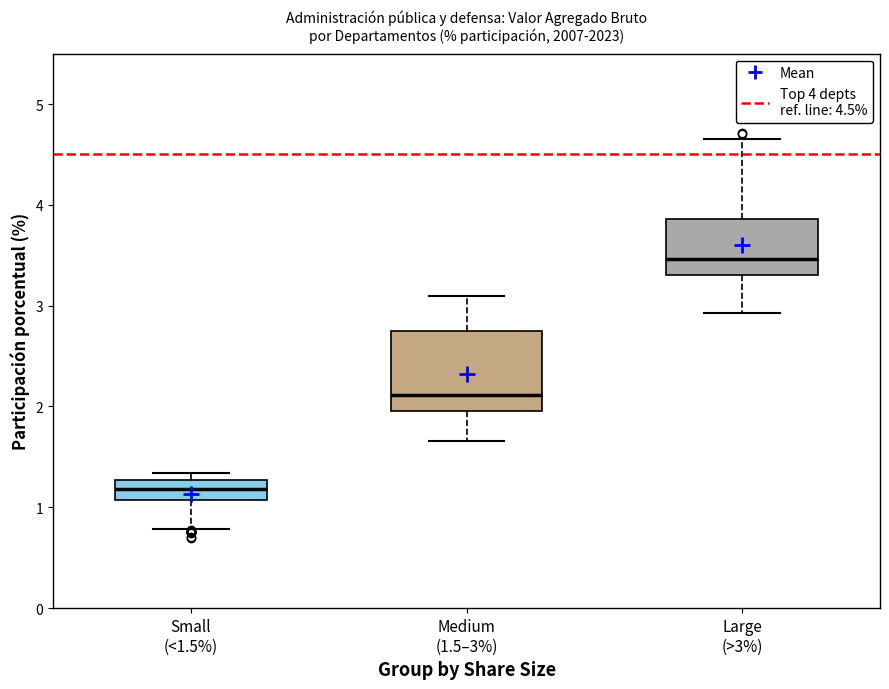

Reading left to right, read every box against the y-axis: the position of its median line, the range the box covers, and the ends of its whiskers. The values are not printed on the chart, so give them approximately, as read against the axis.

Small (<1.5%): median 1.2, box 1.1 to 1.3, whiskers 0.8 to 1.3 (just above the box's upper edge)
Medium (1.5–3%): median 2.1, box 2.0 to 2.8, whiskers 1.7 to 3.1
Large (>3%): median 3.5, box 3.3 to 3.9, whiskers 2.9 to 4.7